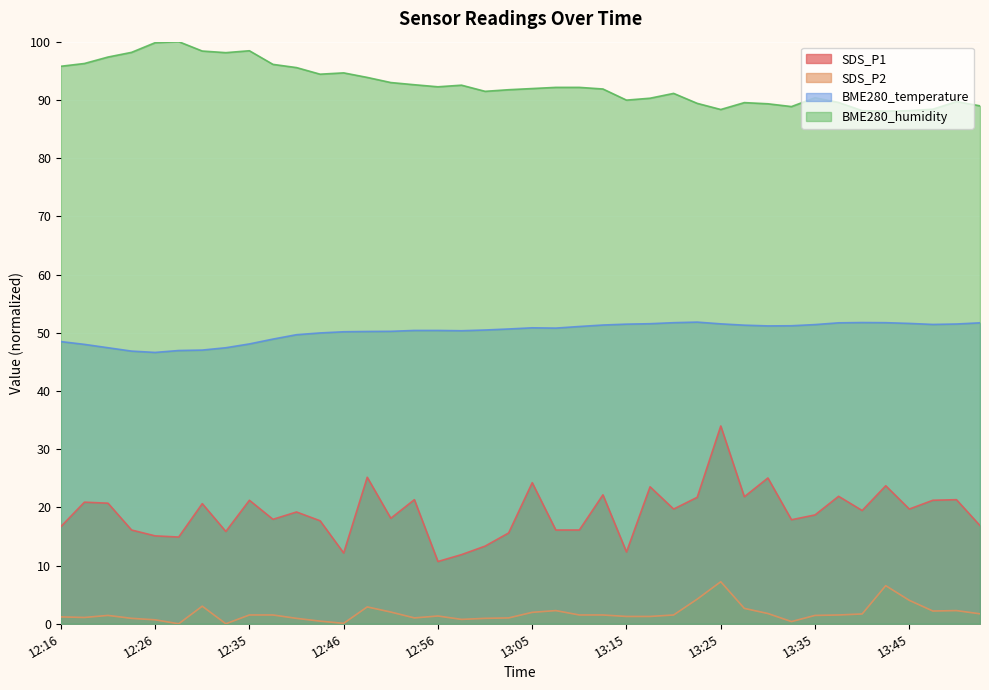

What is the approximate value of SDS_P1 at 13:45?

19.7